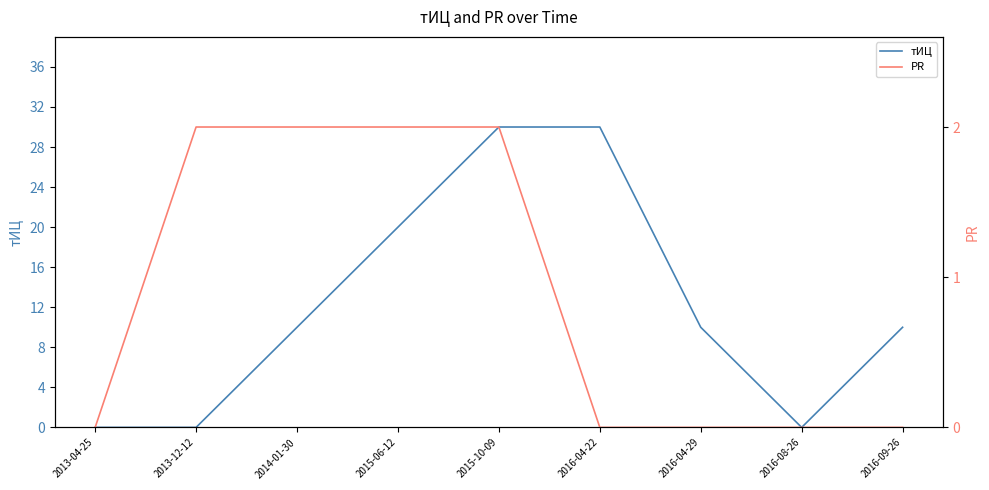

What is the label of the 5th point from the left?

2015-10-09